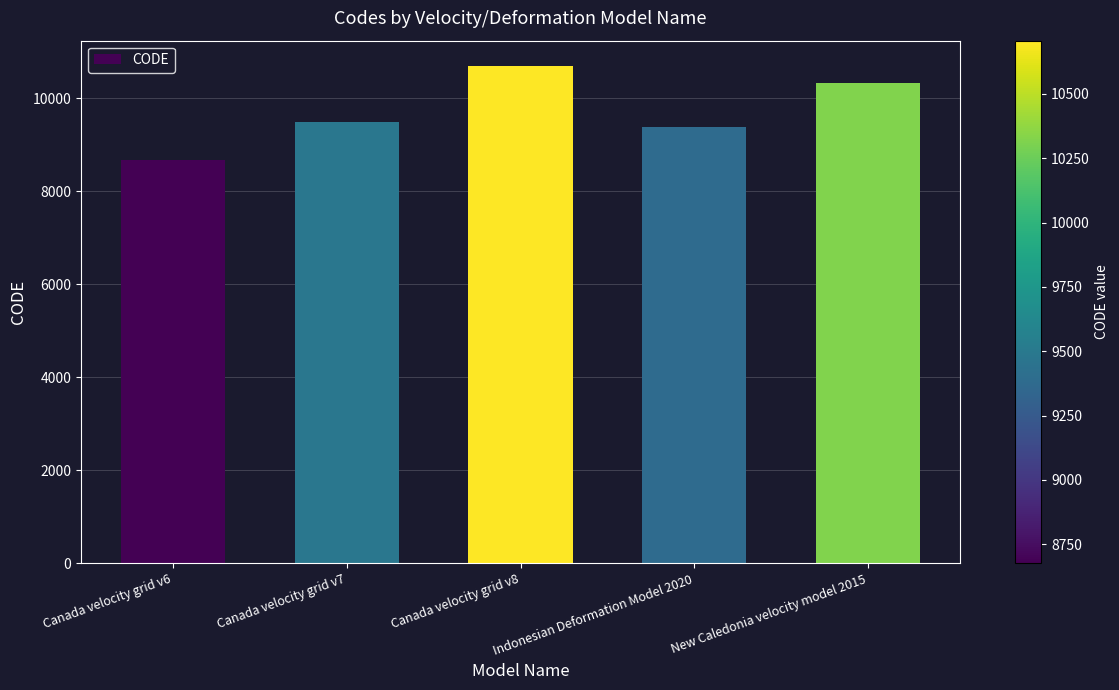

Reading right to left, extract all data points from this chart.

New Caledonia velocity model 2015=10323	Indonesian Deformation Model 2020=9375	Canada velocity grid v8=10707	Canada velocity grid v7=9483	Canada velocity grid v6=8676